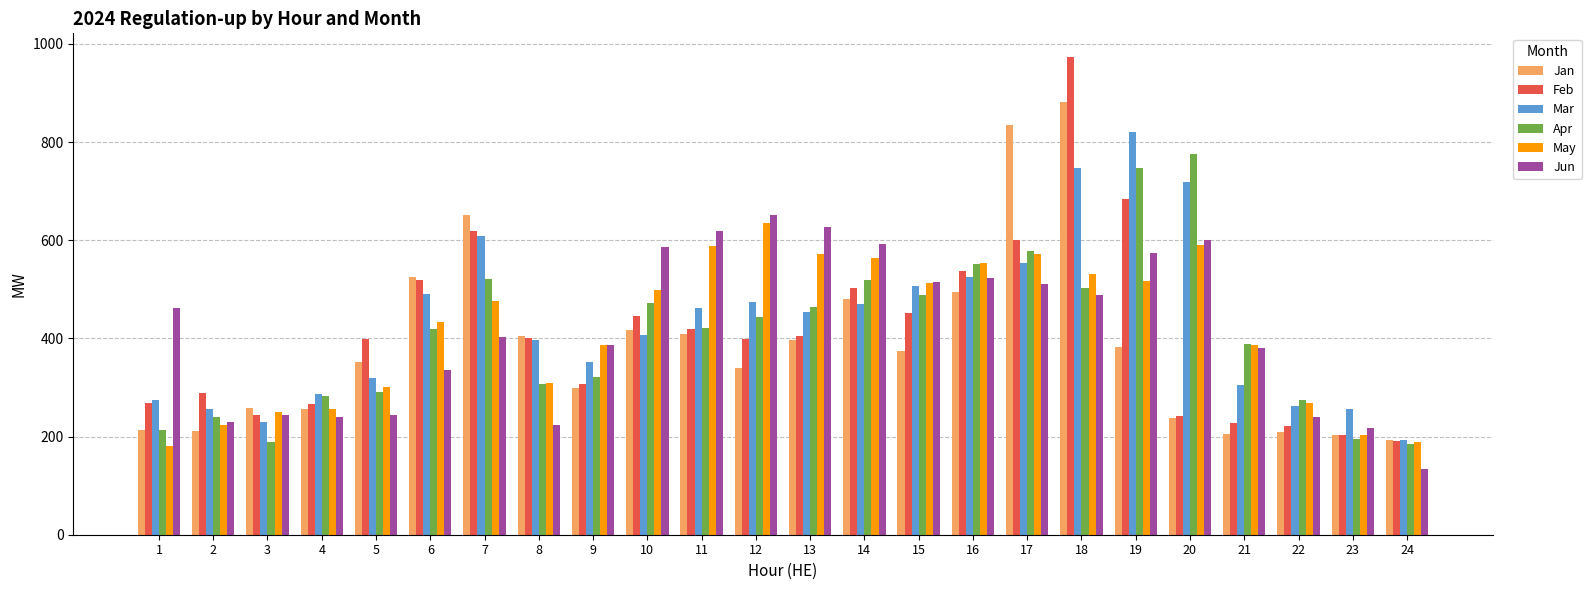

Which label corresponds to the largest value in the chart?

18